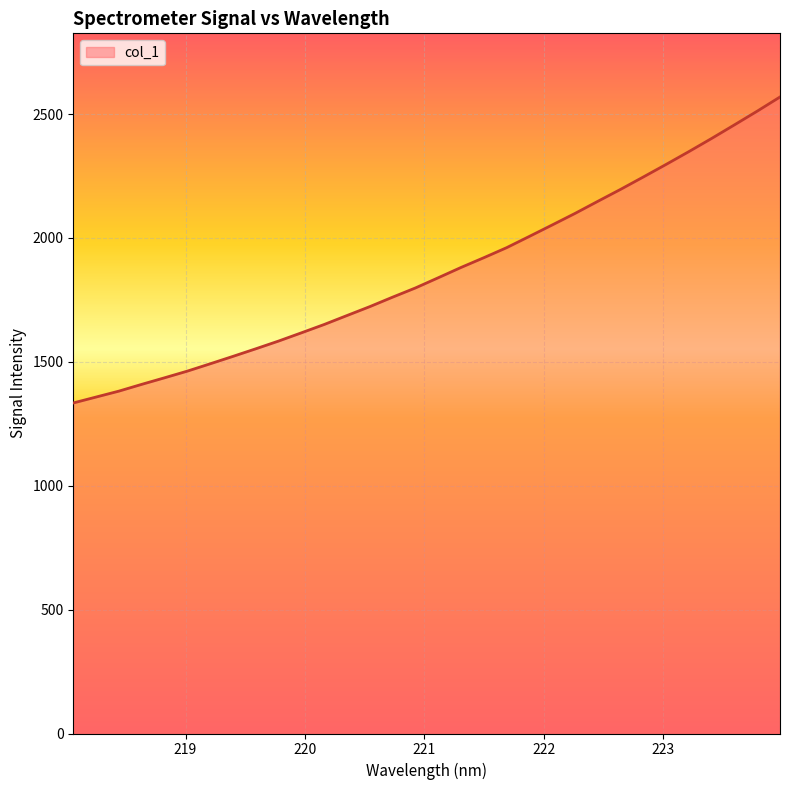

What is the greatest value displayed?

2568.8